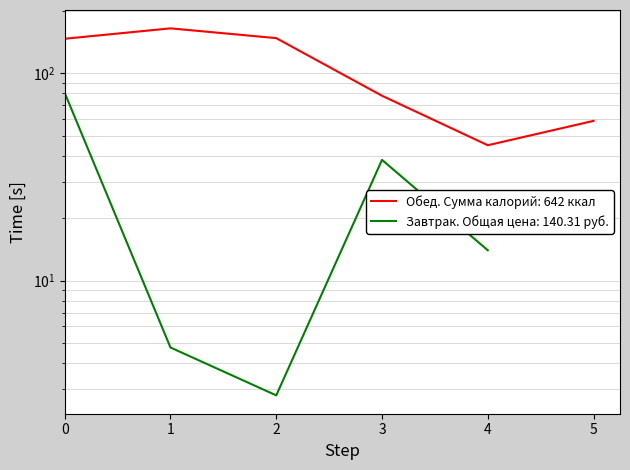

The value at 0 is 147. True or false?

True